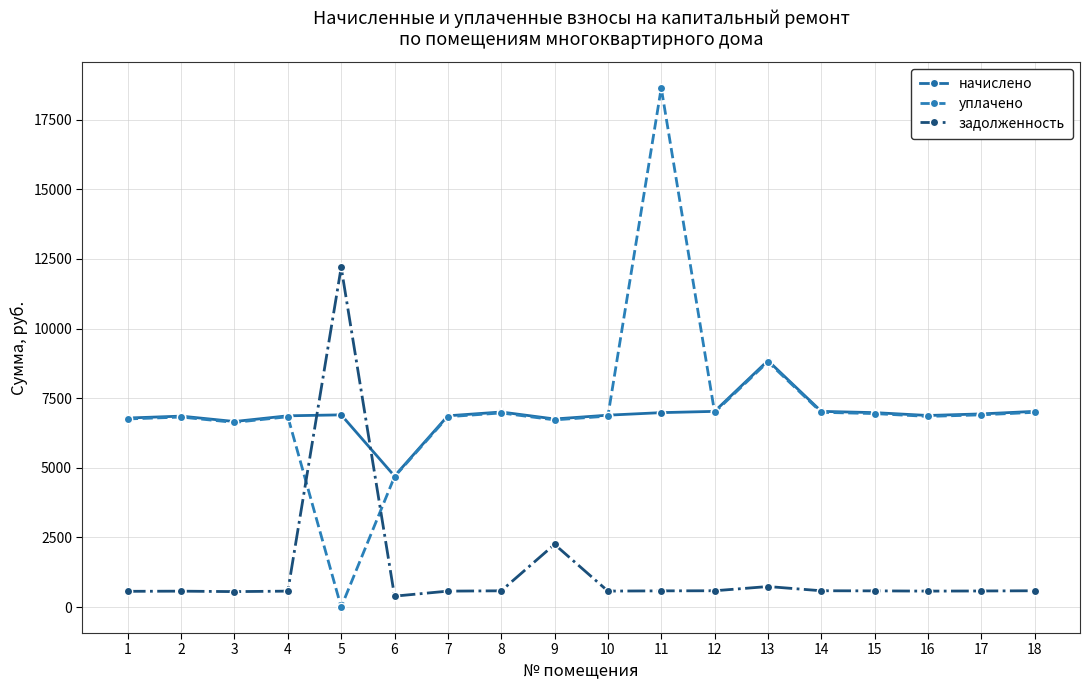

How many data points in задолженность are above 581?

9